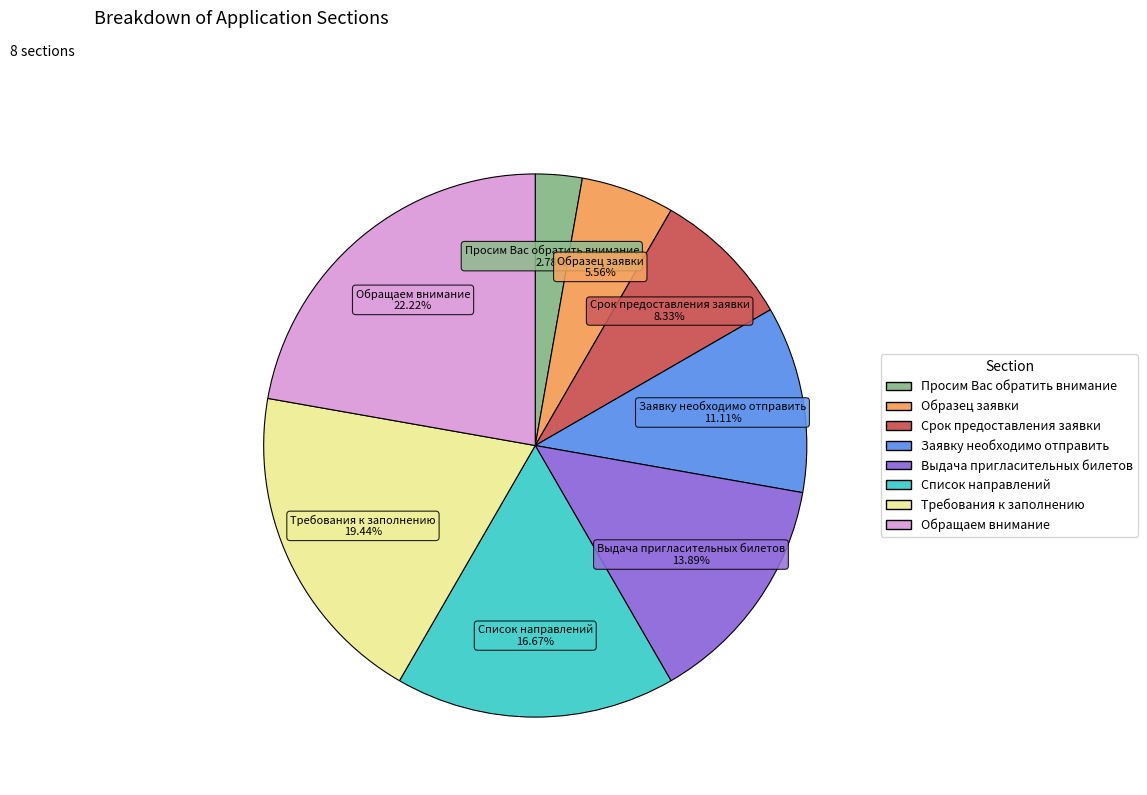

How many segments does this pie chart have?

8